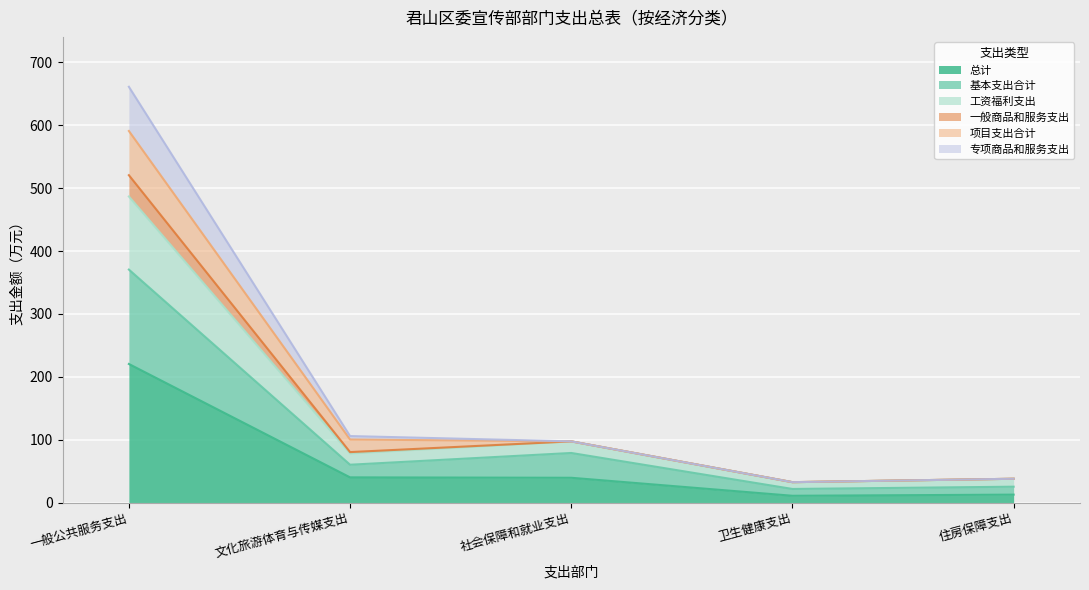

What is the difference between the maximum and minimum values in the 总计 series?

209.6